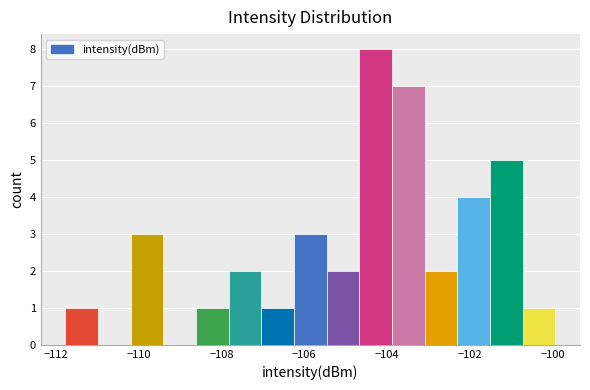

Around what value on the x-axis is the tallest bar? Give the approximate position of its centre, as read against the axis.

-104.2